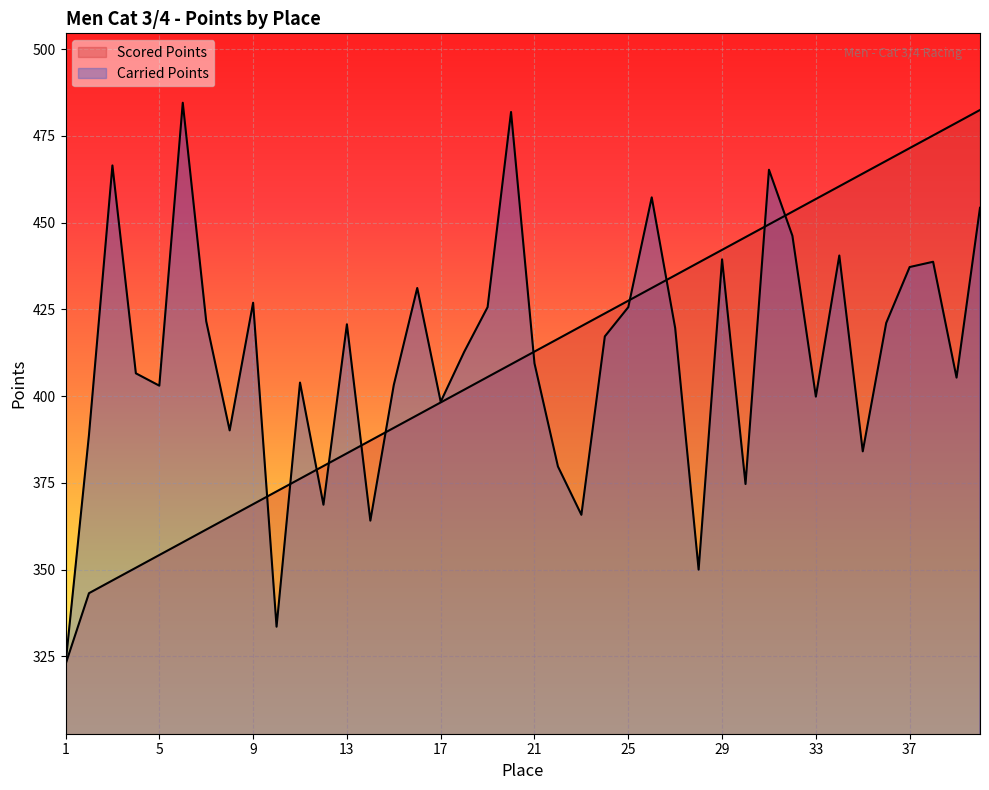

Is the value of Scored Points at 24 greater than the value of Carried Points at 29?

No